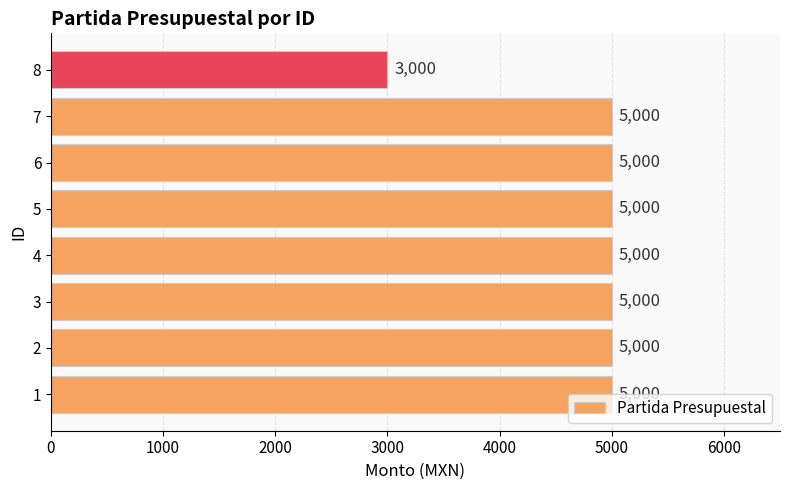

What is the maximum value shown in the chart?

5000